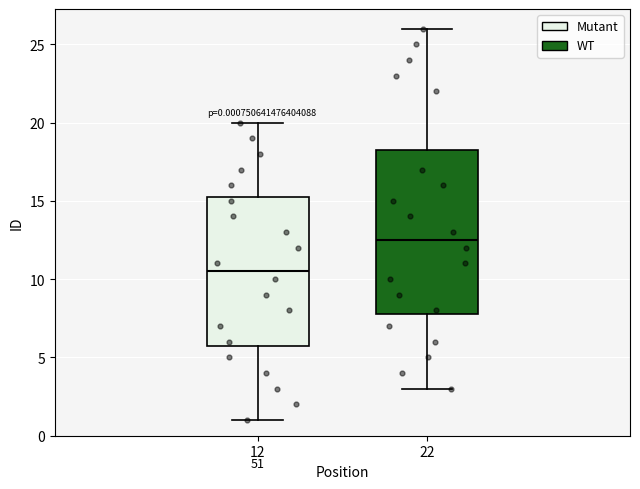

Which box's median line is the lowest?

12